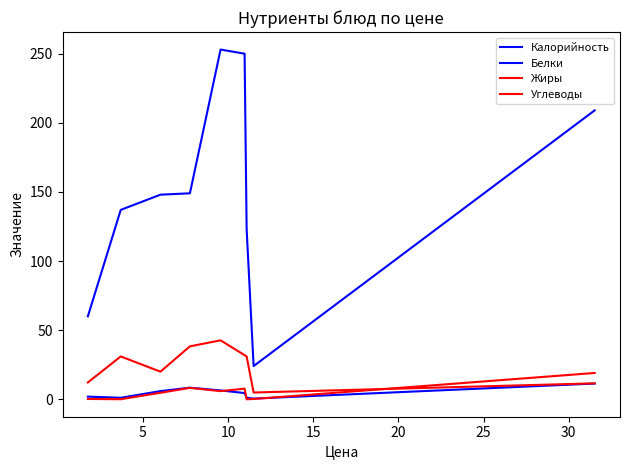

Does the chart have visible grid lines?

No